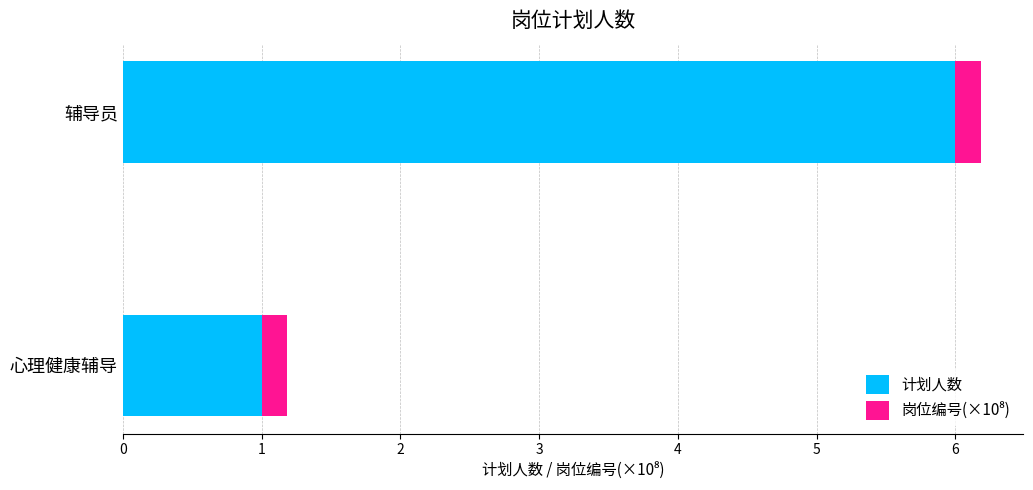

Is it true that 计划人数 equals 8.0 at 辅导员?

False